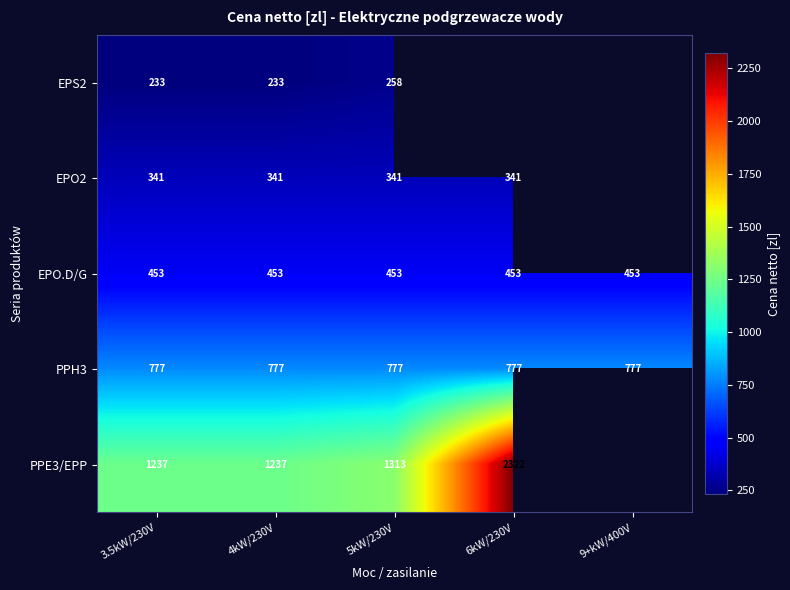

Is the value of EPS2 at 3.5kW/230V greater than the value of PPH3 at 3.5kW/230V?

No